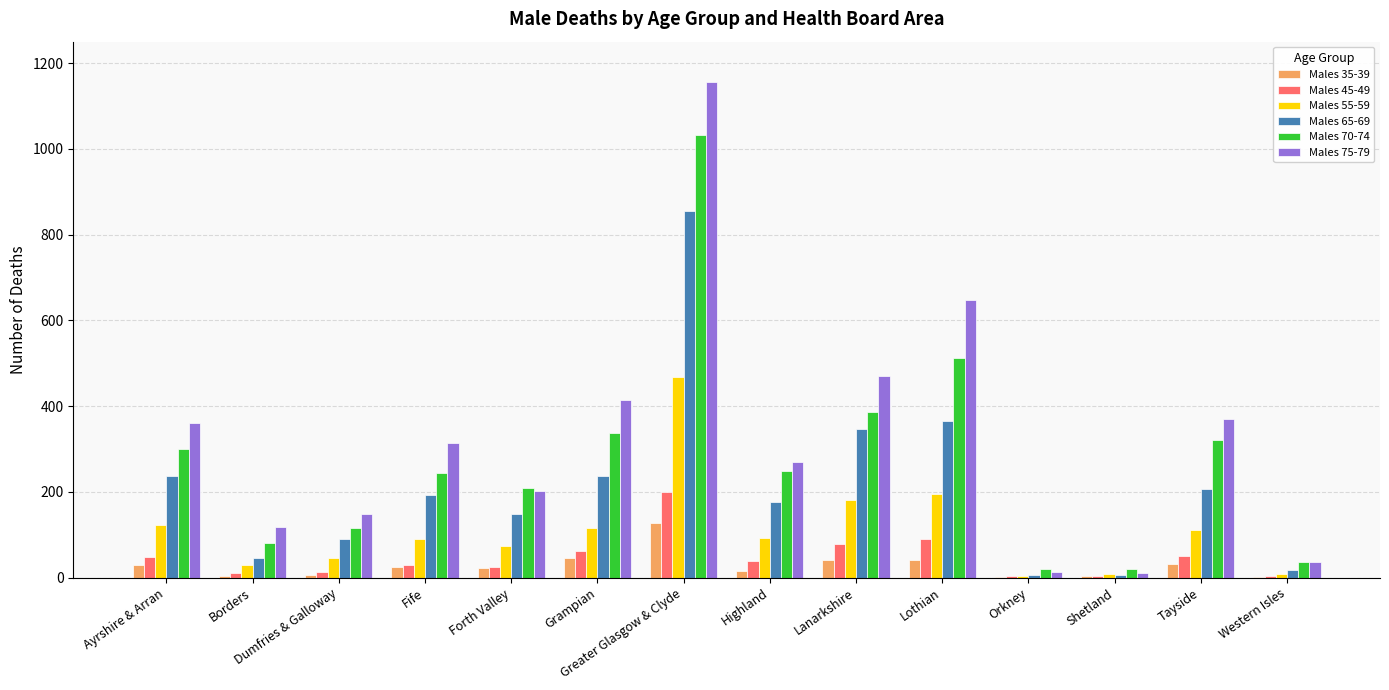

Is it true that Males 75-79 equals 202 at Forth Valley?

True